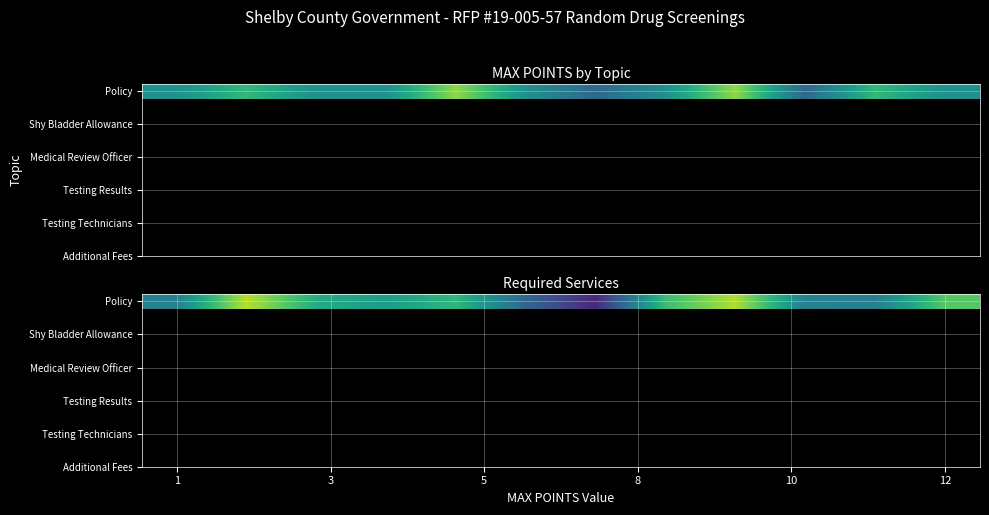

What is the maximum value shown in the chart?

10.4